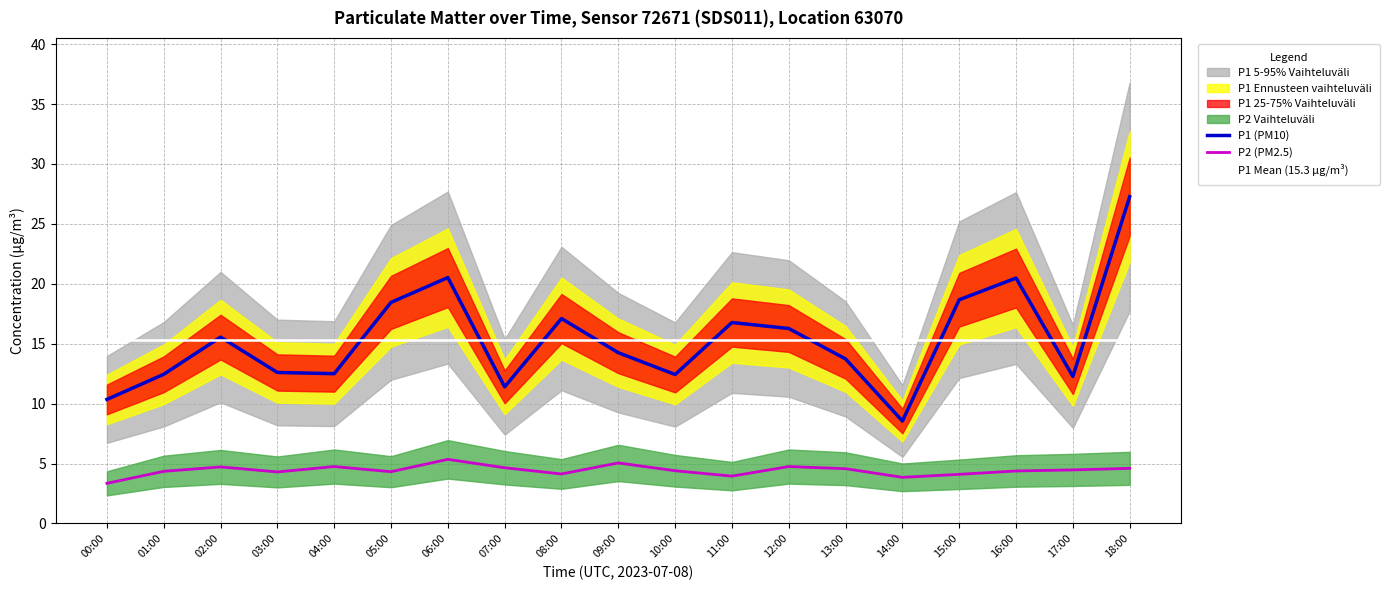

What is the value of the P1 (PM10) point at the 4th from the left?

12.6